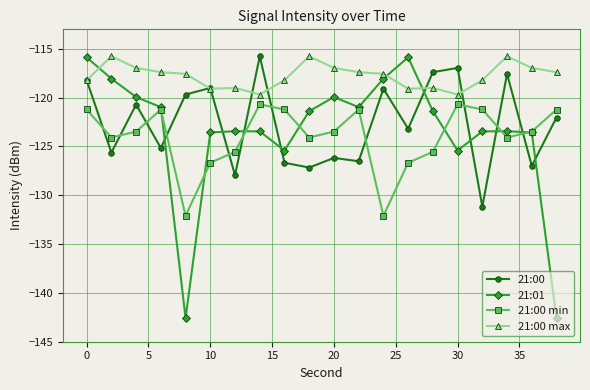

What is the smallest value displayed?

-142.6